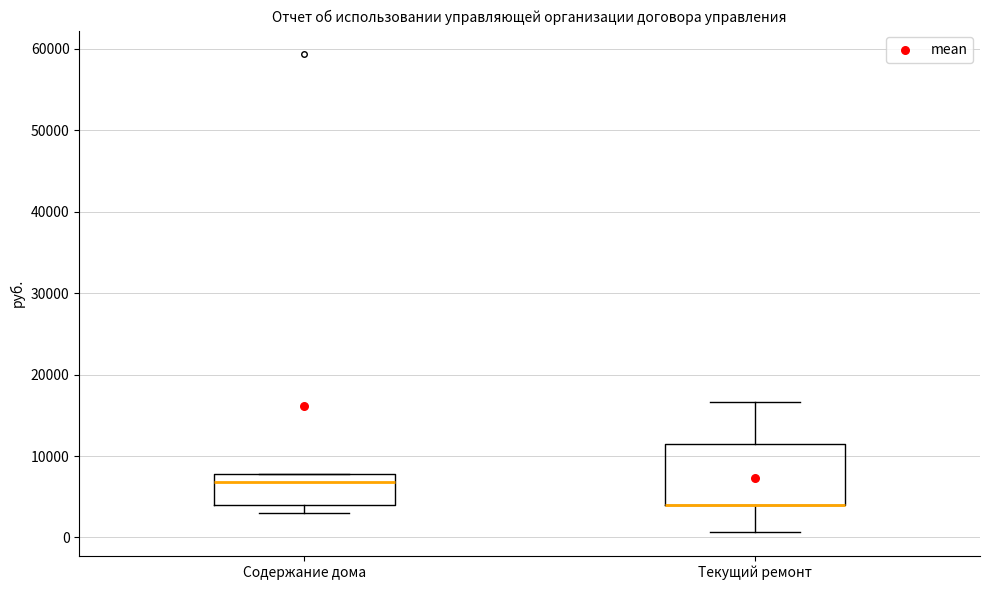

Reading left to right, transcribe this box plot: for each box, give where its median line is, the range the box spans, and where its two whiskers end, as read against the y-axis. The values are not printed on the chart, so give them approximately, as read against the axis.

Содержание дома: median 7000, box 4000 to 8000, whiskers 3000 to 8000
Текущий ремонт: median 4000 (drawn on the box's lower edge), box 4000 to 11000, whiskers 1000 to 17000